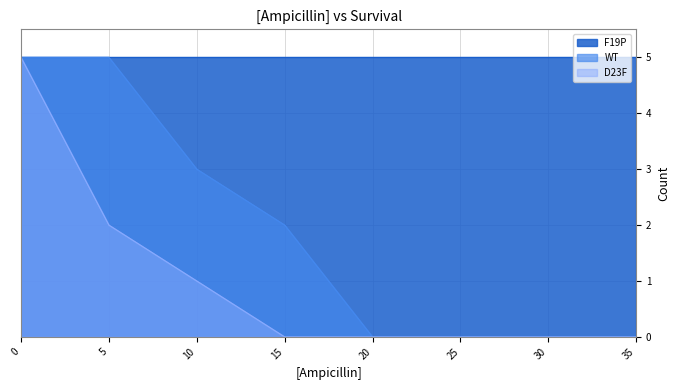

Count the number of data series in this chart.

3